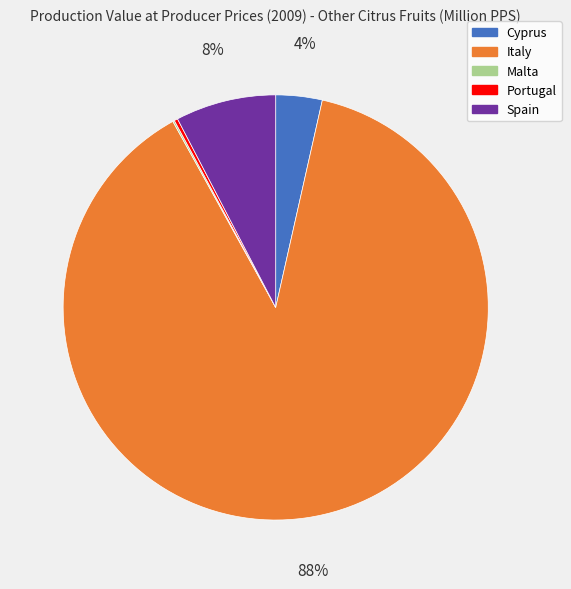

What percentage is the Spain slice, to the nearest percent?

8%